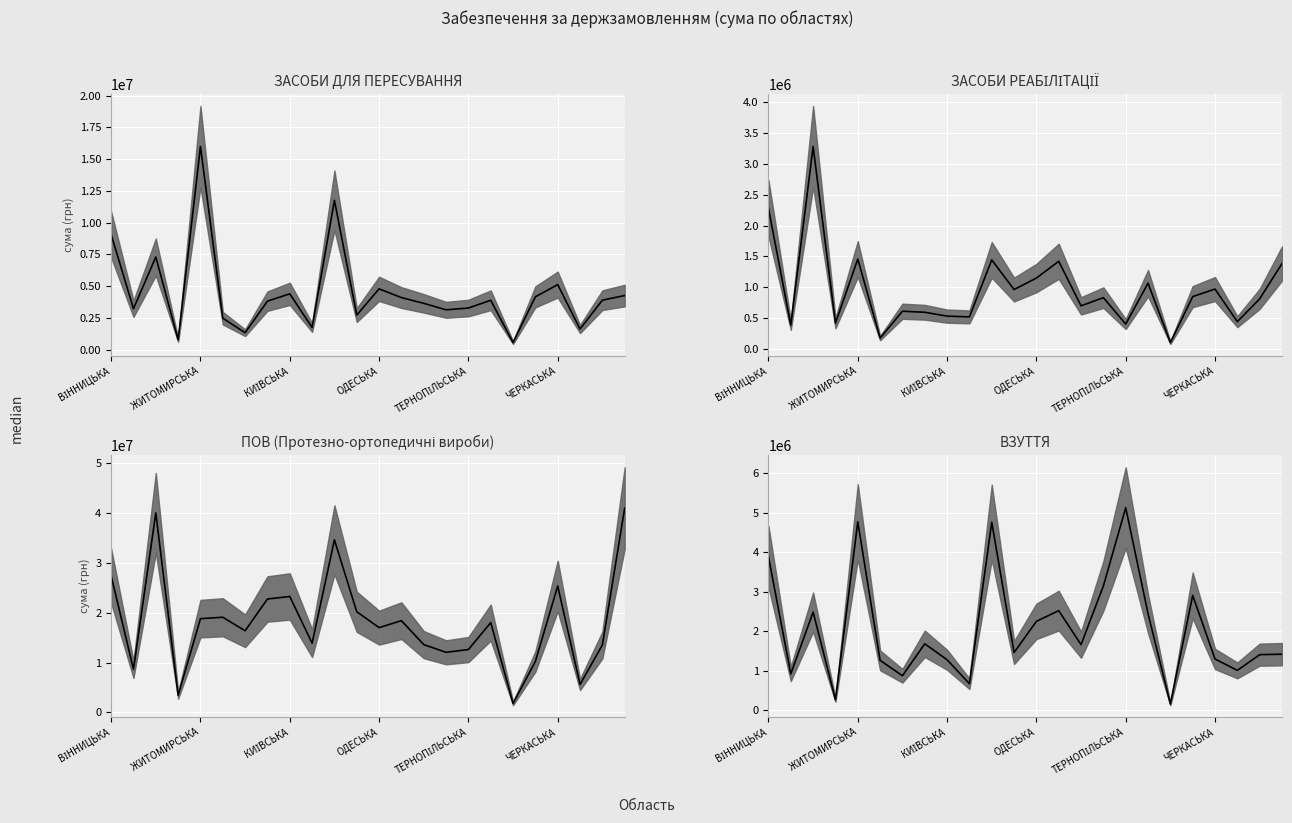

Reading left to right, what are all the values shown in this chart?

ЗАСОБИ ДЛЯ ПЕРЕСУВАННЯ (Сума) (median): 9054549	3216084	7287733	761822	15982597	2470739	1327999	3811276	4388948	1737421	11747189	2715622	4777663	4092527	3639844	3128938	3268802	3879676	552503	4150364	5114901	1614999	3887176	4251130
ЗАСОБИ РЕАБІЛІТАЦІЇ (Сума) (median): 2276467	389832	3277571	421289	1457038	179846	613687	596939	534650	522110	1443846	964335	1150262	1421127	700978	833404	406442	1067526	105957	850260	972181	445197	813760	1385032
ПОВ (Сума) (median): 27395815	8666329	40009745	3459249	18813055	19095380	16382840	22754335	23257807	13886253	34611522	20199925	17015922	18409250	13614567	12064154	12619896	18026259	1823888	10235311	25363937	5622035	13528352	40977551
ВЗУТТЯ (Сума) (median): 3887403	915455	2481401	259879	4770837	1258537	868254	1678000	1272942	665842	4759246	1456726	2248146	2518690	1656584	3145752	5128308	2442130	151687	2905462	1293698	1004210	1402817	1414551